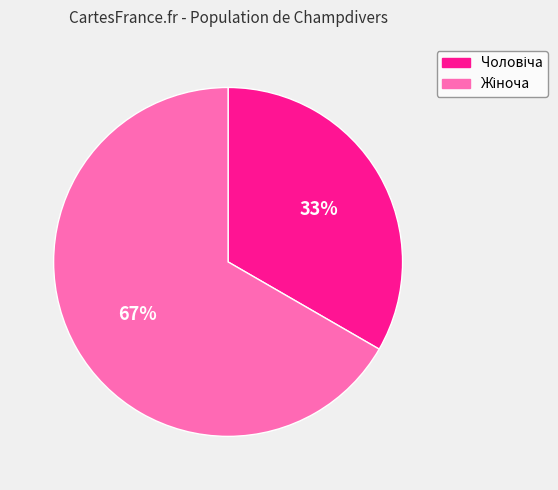

To the nearest percent, what is the average slice percentage?

50%